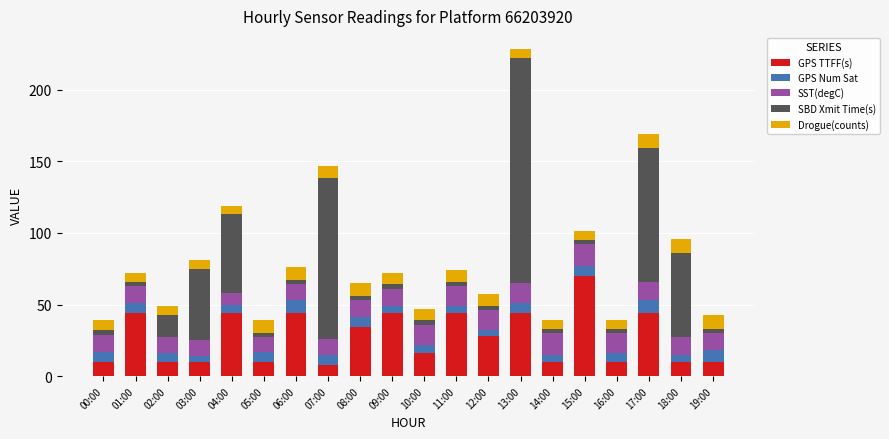

How many bars are there in total?

20